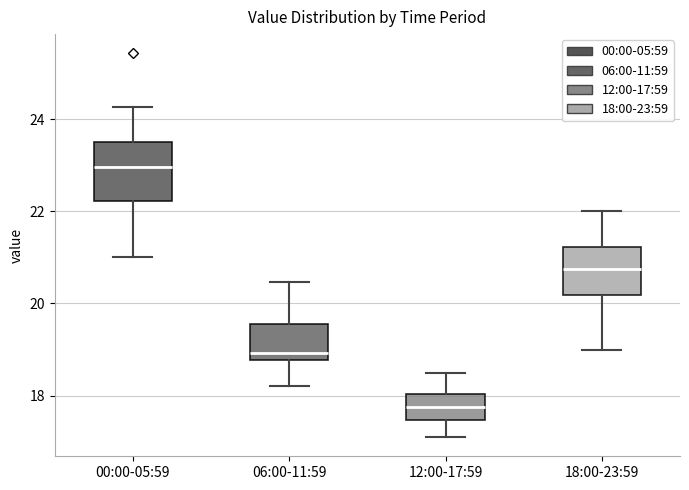

Where does the median line of the box for 18:00-23:59 sit on the y-axis? The values are not printed on the chart, so give them approximately, as read against the axis.

20.8